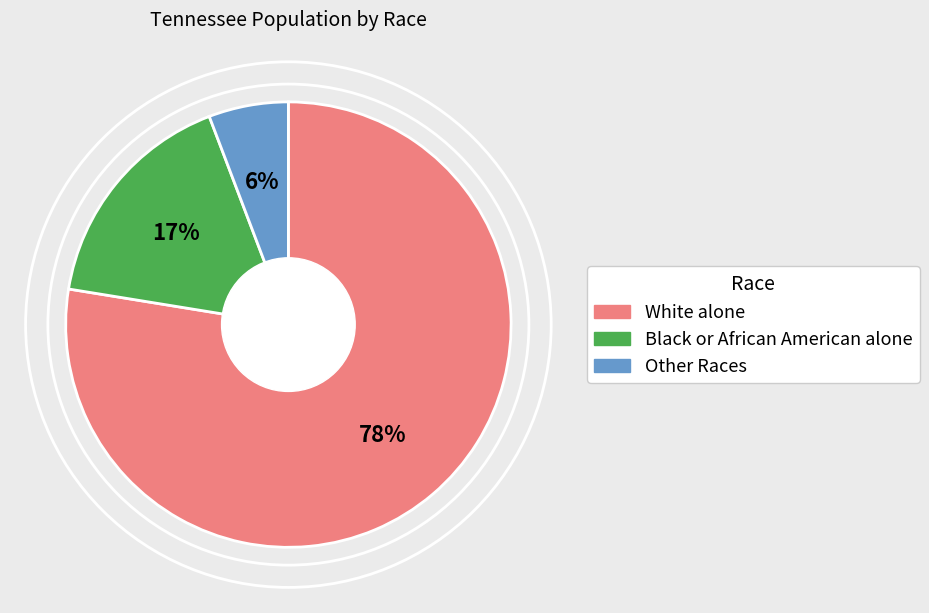

Count the number of slices in the pie.

3